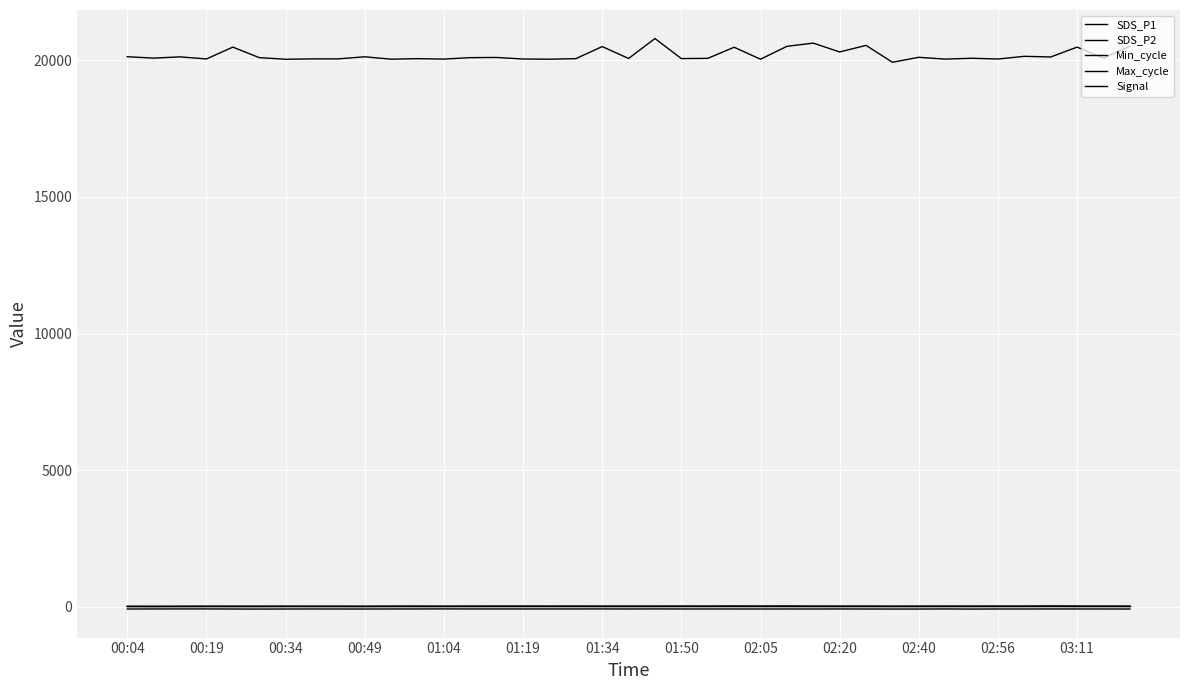

Does the chart have visible grid lines?

Yes